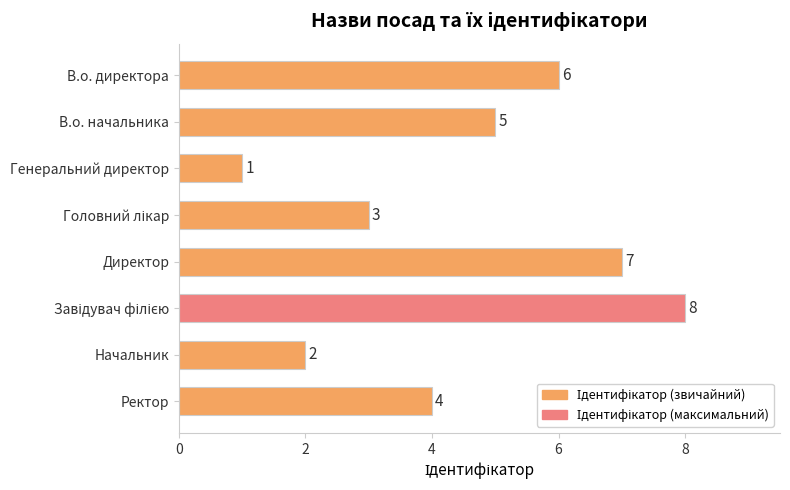

The chart shows a value of 4 at Ректор. True or false?

True